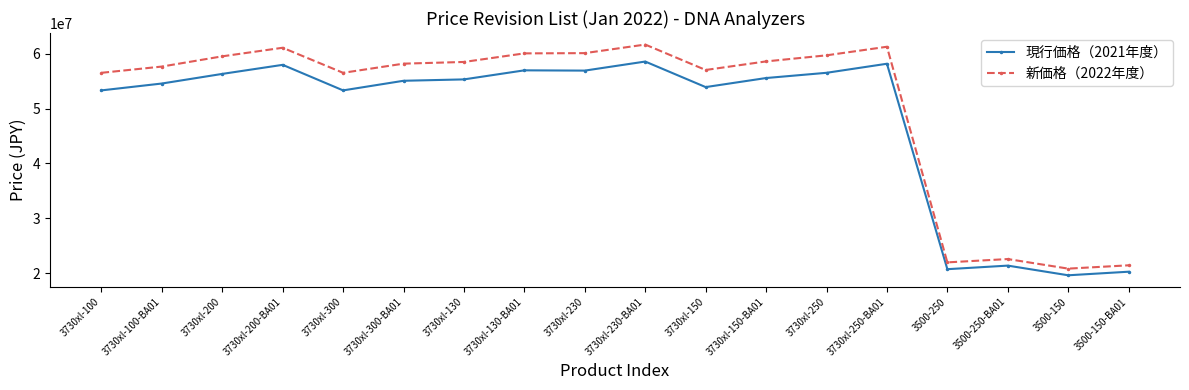

What is the lowest value of the 現行価格（2021年度） series?

19650000